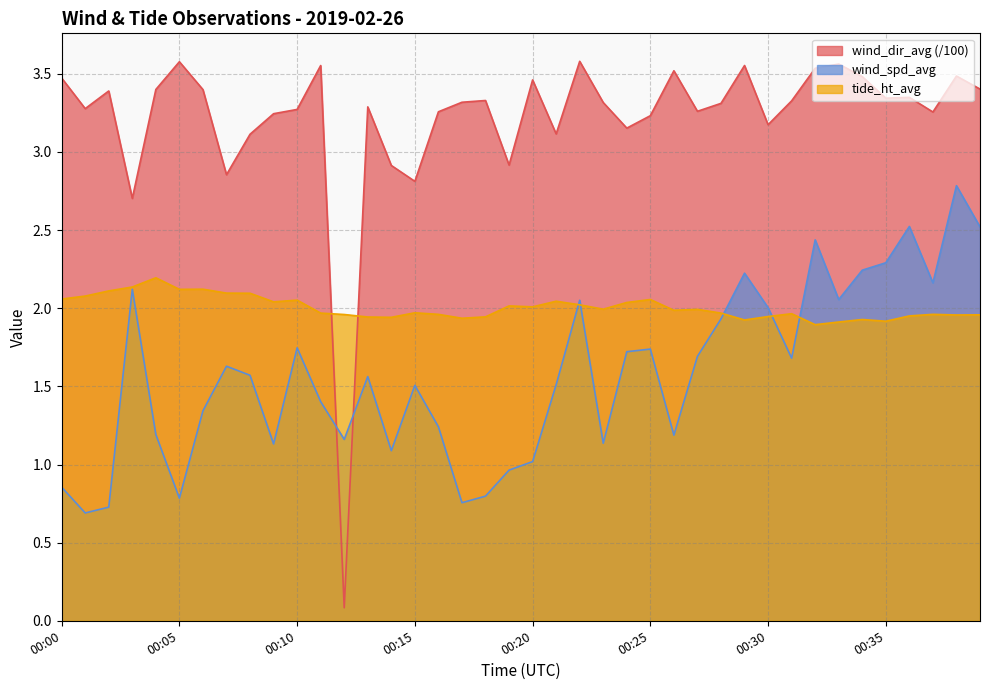

How many values in the wind_dir_avg series exceed 3?

34